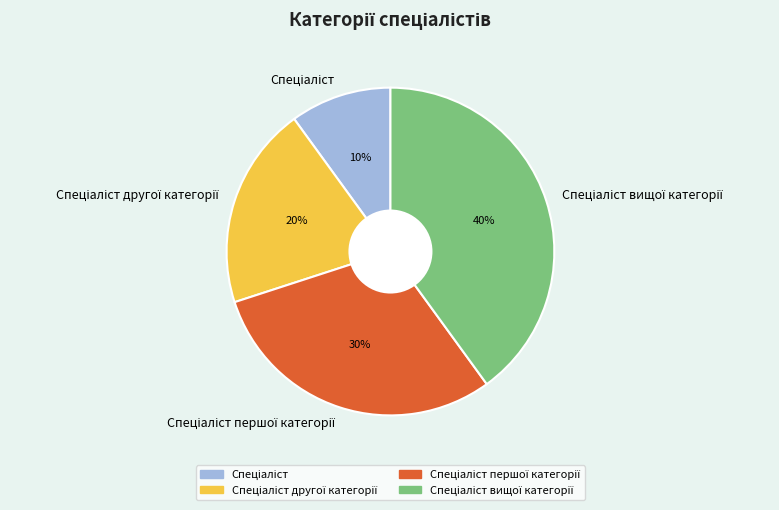

Does any single category account for the majority?

No